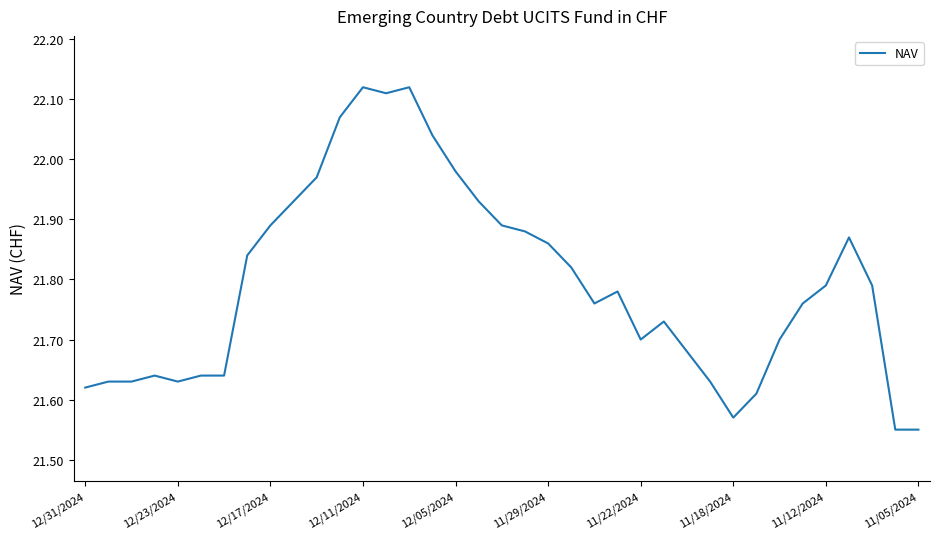

What is the difference between the maximum and minimum values?

0.6